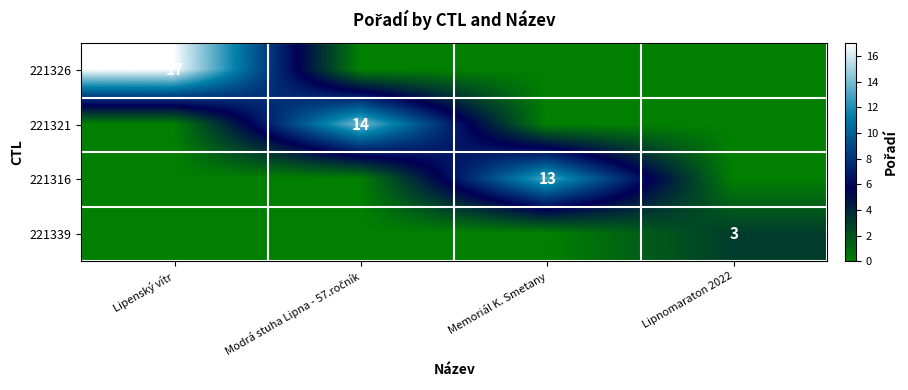

At which category is the sum across all series the highest?

Lipenský vítr